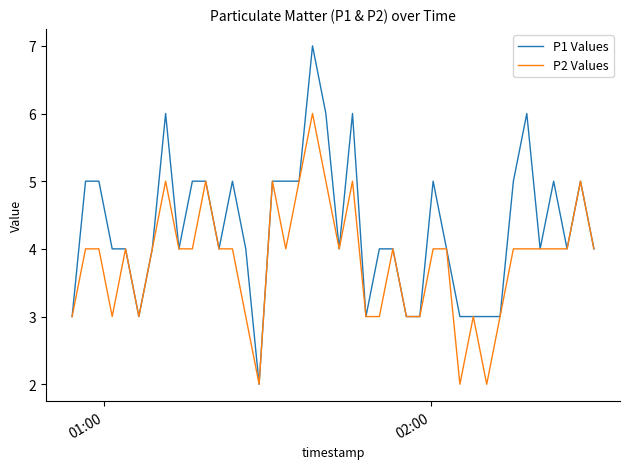

List the series in order of their overall mean, highest first.

P1 Values, P2 Values